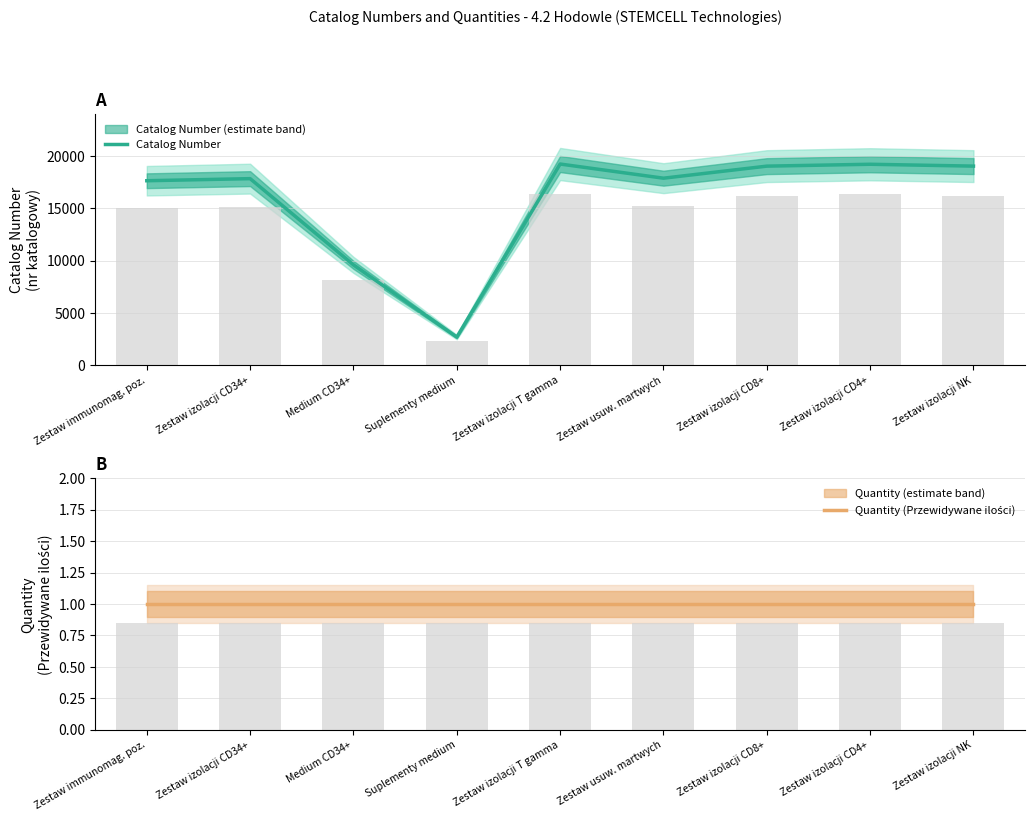

Count the number of categories in the chart.

9